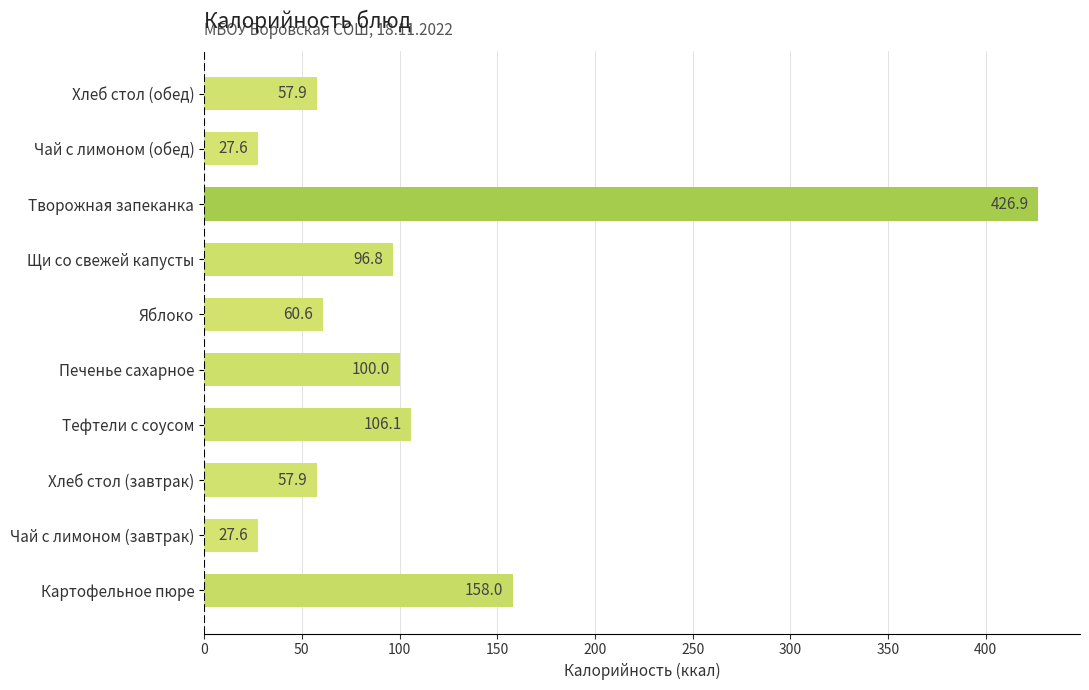

Where is the data nearest to the value 227?

Картофельное пюре